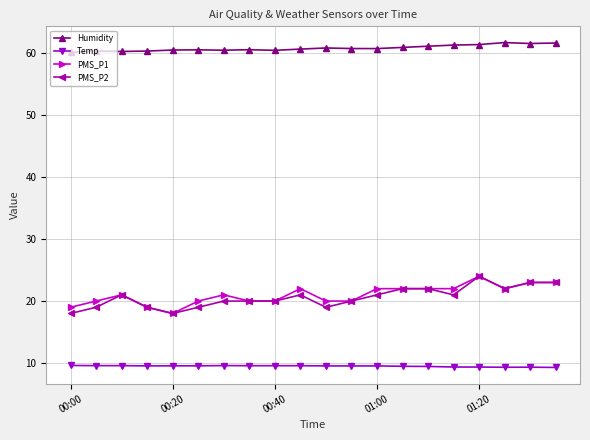

What is the smallest value displayed?

9.3